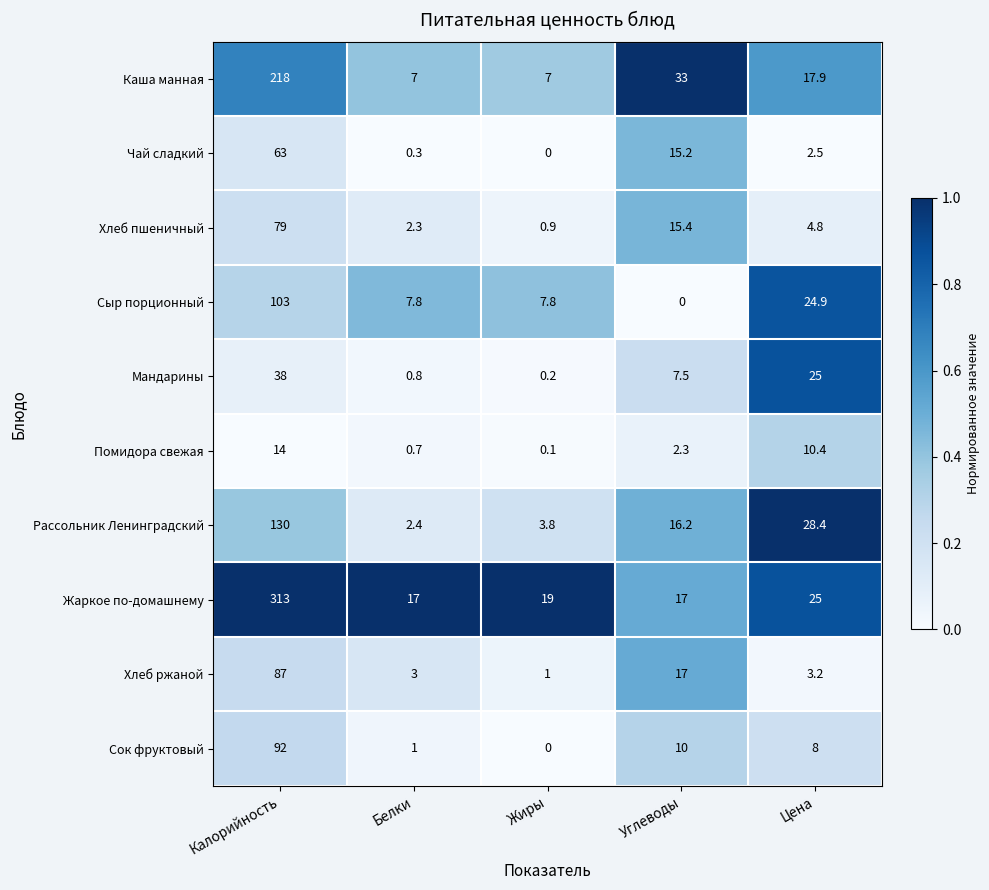

Count the number of categories in the chart.

5